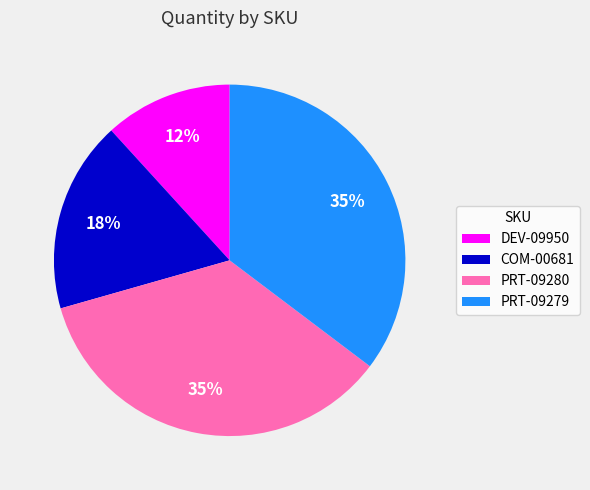

To the nearest percent, what is the average slice percentage?

25%